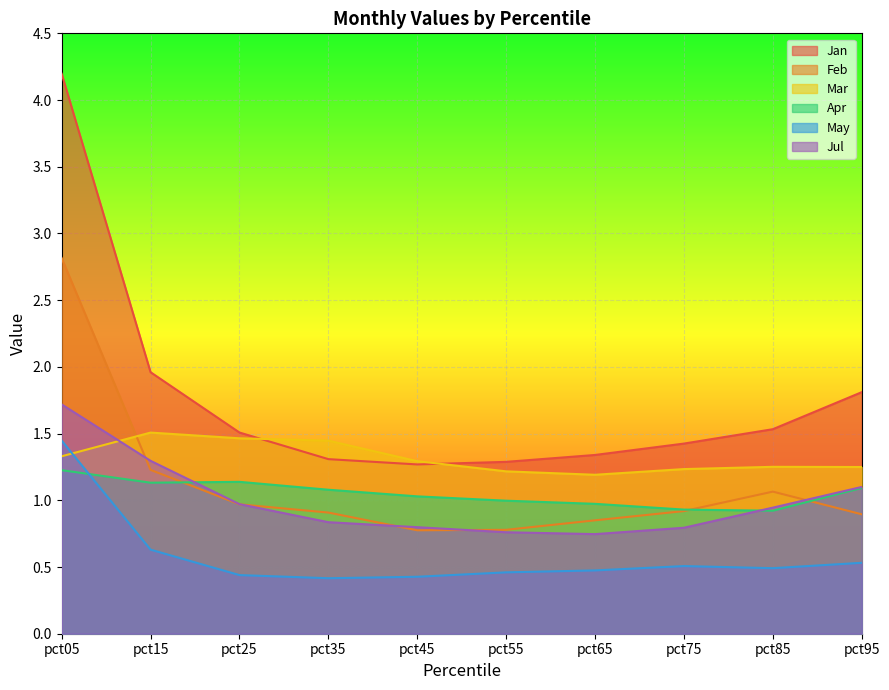

What is the difference between the maximum and minimum values in the Jan series?

2.9